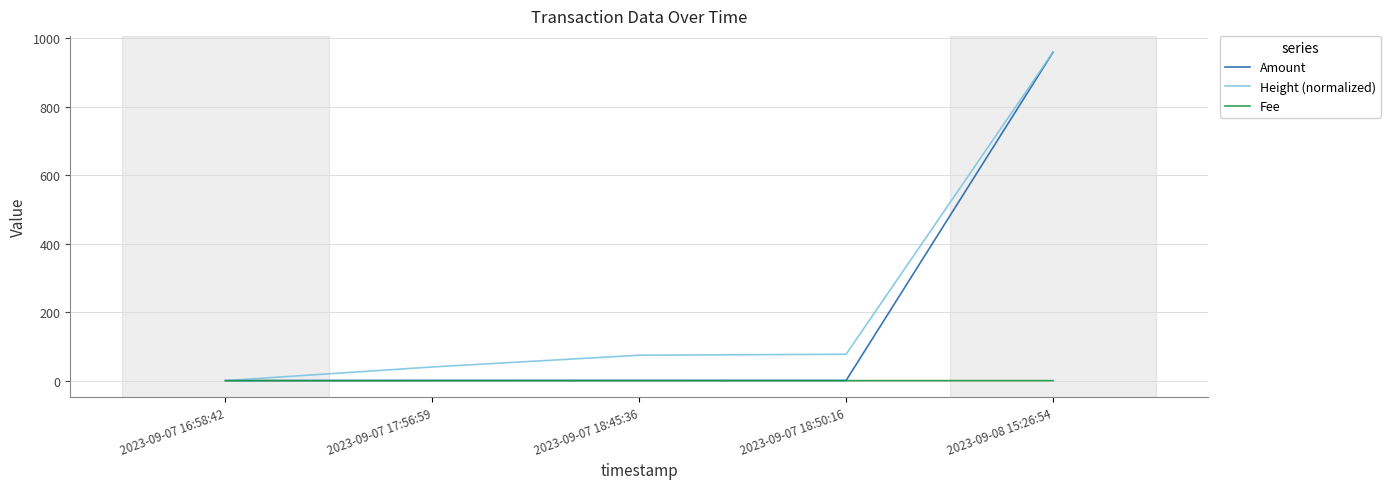

Which label corresponds to the largest value in the chart?

2023-09-08 15:26:54